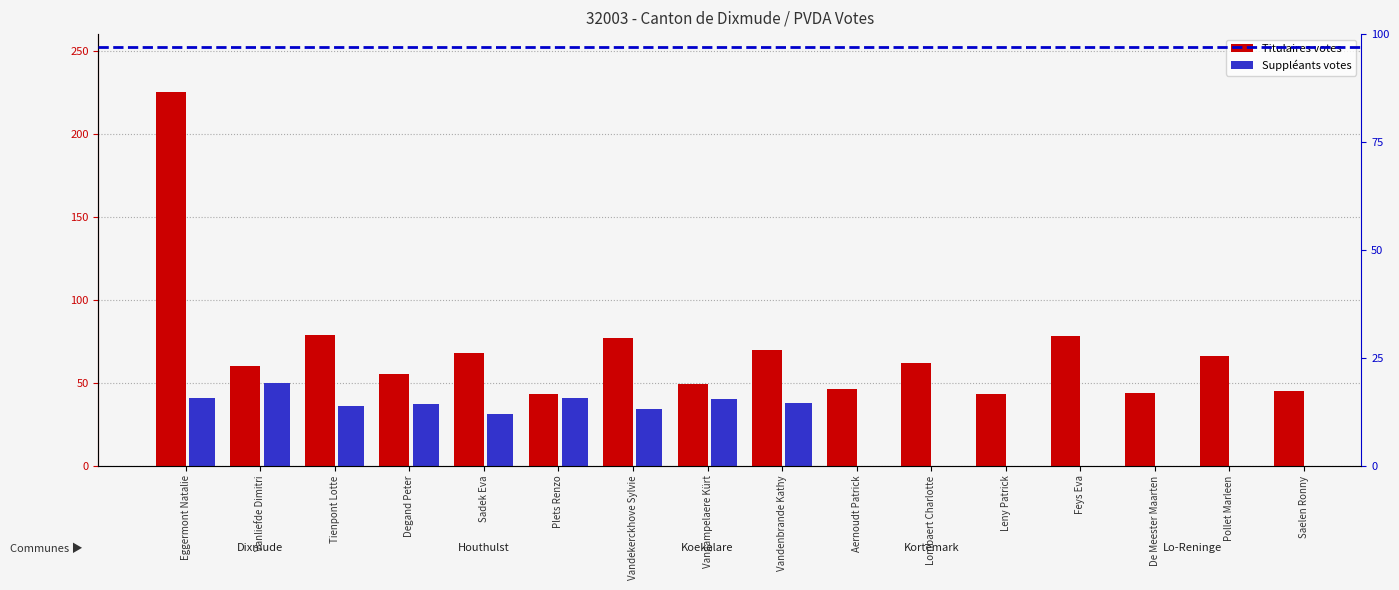

What is the difference between the Titulaires values at Degand Peter and De Meester Maarten?

11.0